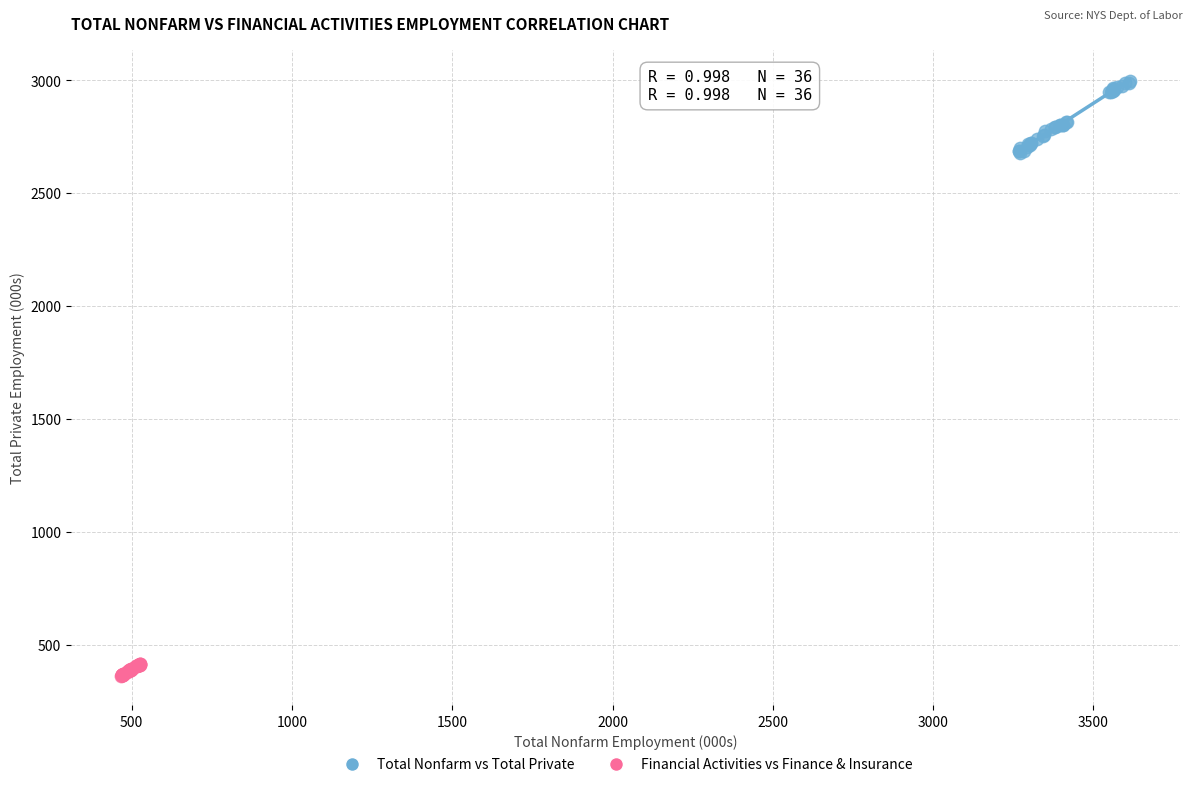

Which series has the largest Y range (max minus min)?

Total Nonfarm vs Total Private